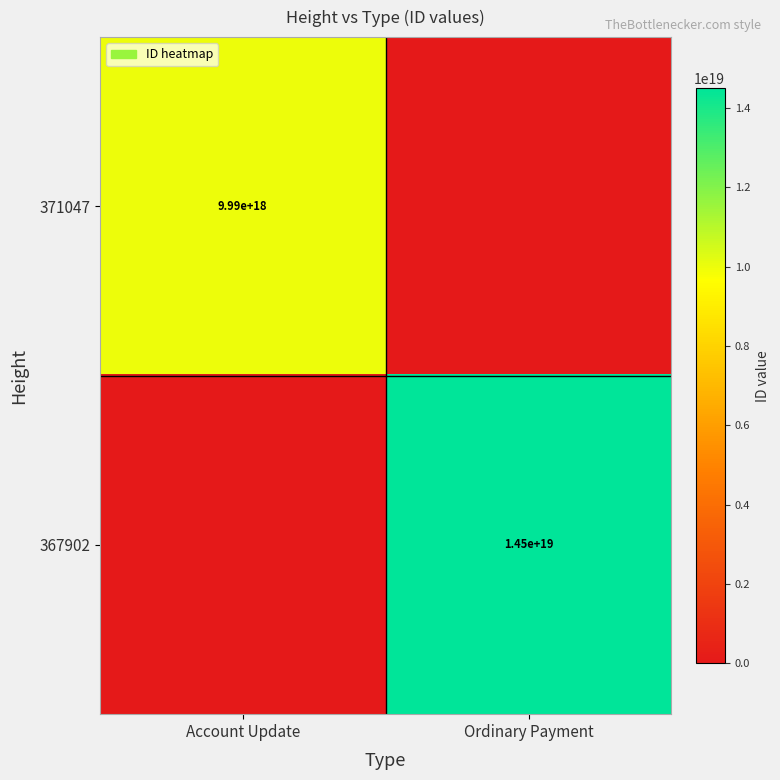

The 367902 series shows 4795805318238866432 at Ordinary Payment. True or false?

False